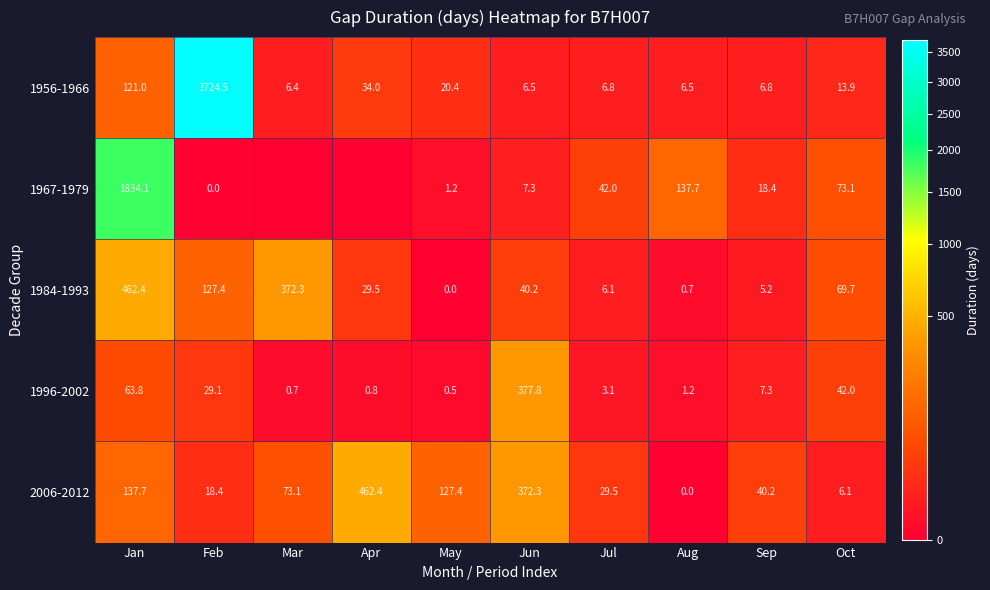

What is the difference between the second highest and second lowest values in the 1996-2002 series?

63.1